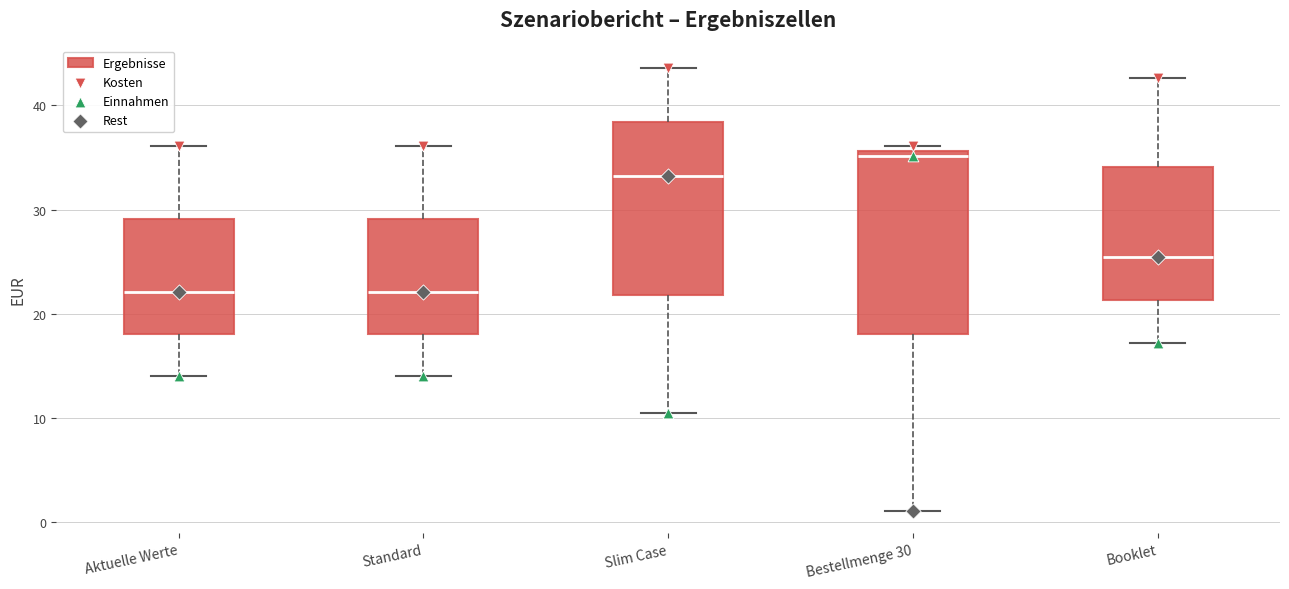

Reading left to right, transcribe this box plot: for each box, give where its median line is, the range the box spans, and where its two whiskers end, as read against the y-axis. The values are not printed on the chart, so give them approximately, as read against the axis.

Aktuelle Werte: median 22, box 18 to 29, whiskers 14 to 36
Standard: median 22, box 18 to 29, whiskers 14 to 36
Slim Case: median 33, box 22 to 38, whiskers 10 to 44
Bestellmenge 30: median 35, box 18 to 36, whiskers 1 to 36 (just above the box's upper edge)
Booklet: median 25, box 21 to 34, whiskers 17 to 43